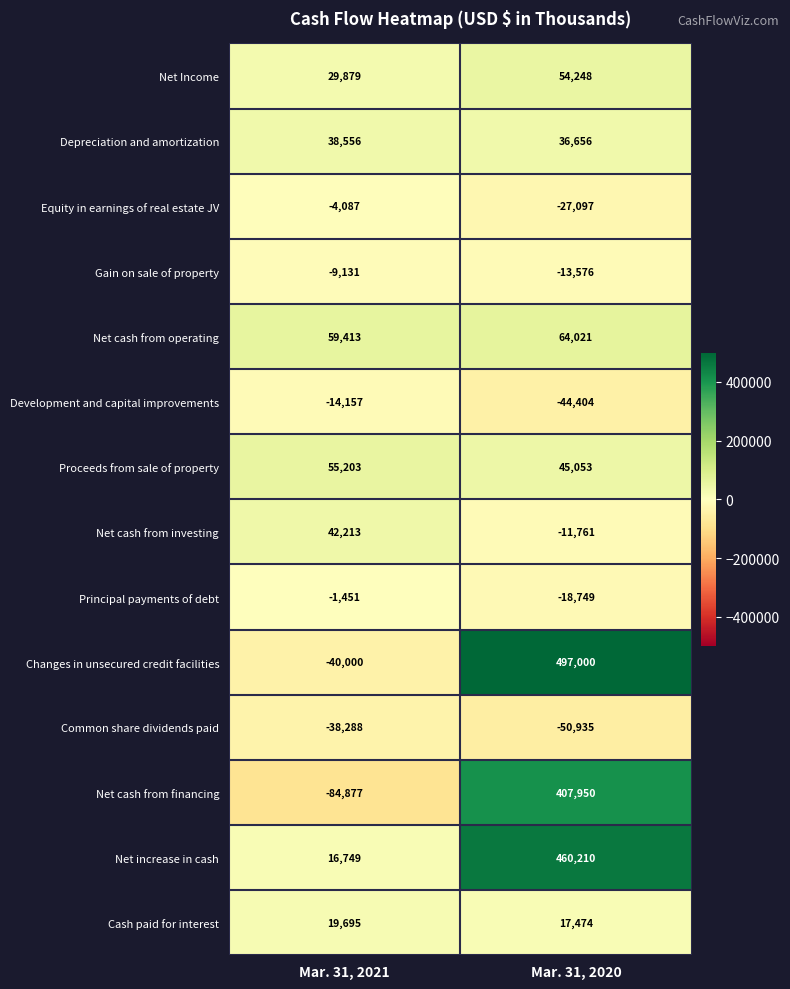

What is the lowest value of the Depreciation and amortization series?

36656